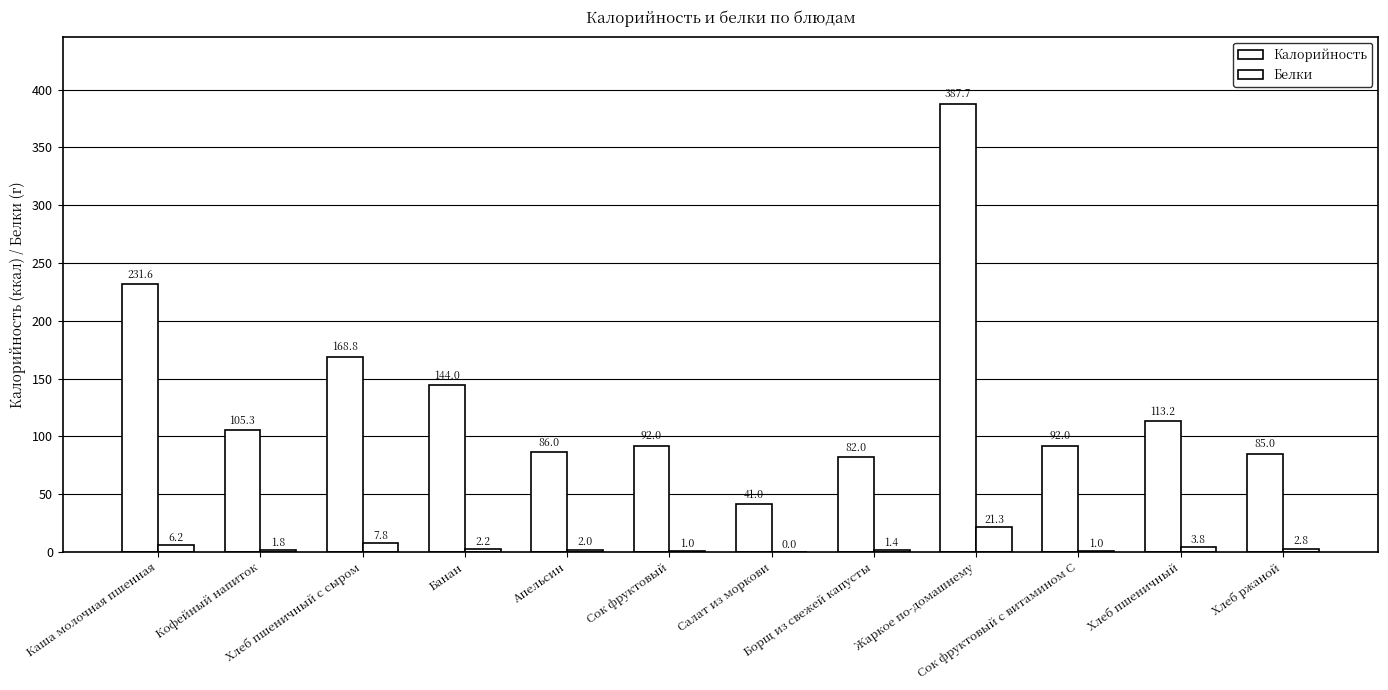

Which series has the largest range (max minus min)?

Калорийность